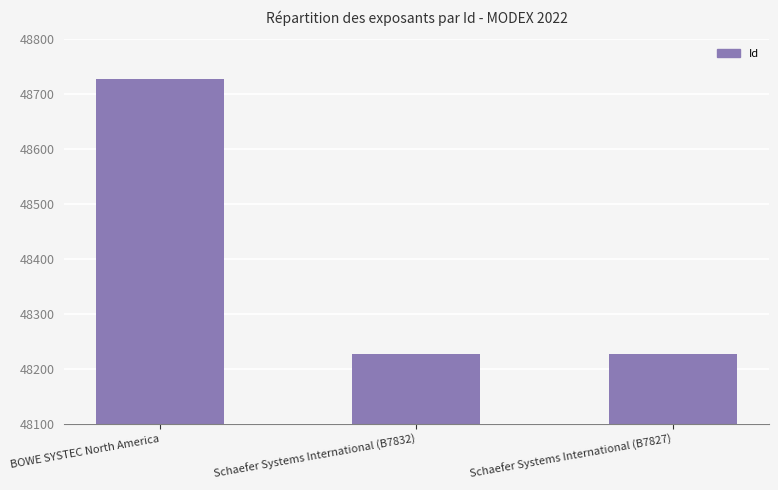

The chart shows a value of 48728 at BOWE SYSTEC North America. True or false?

True